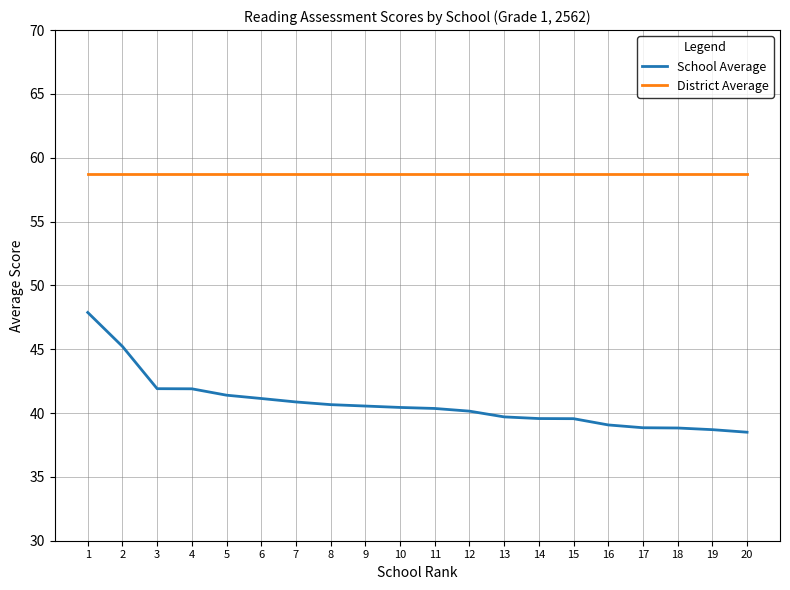

List the series in order of their peak value, lowest first.

School Average, District Average